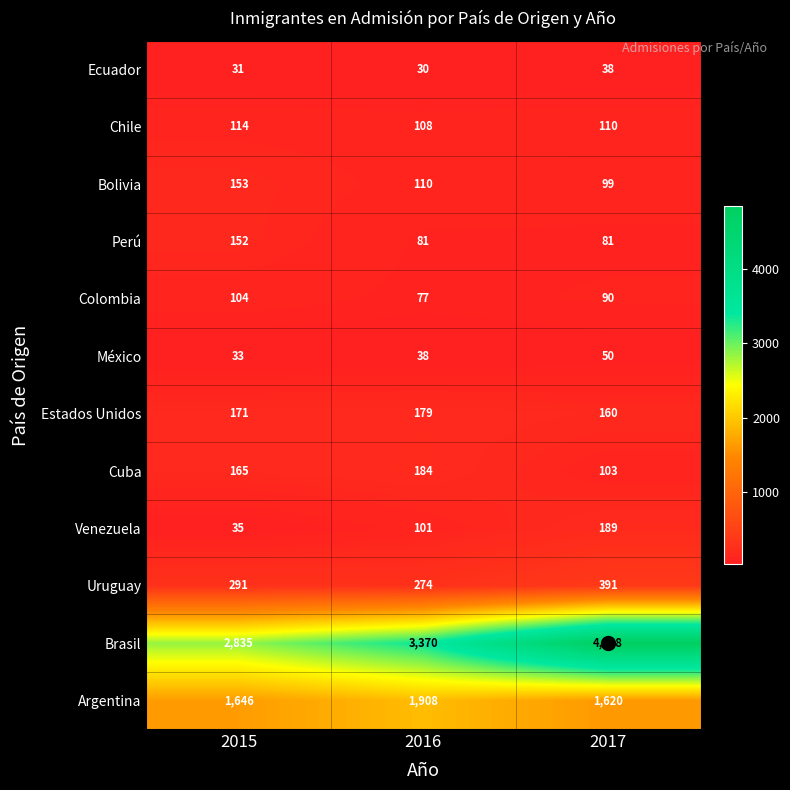

What is the total value across all series at 2015?

5730